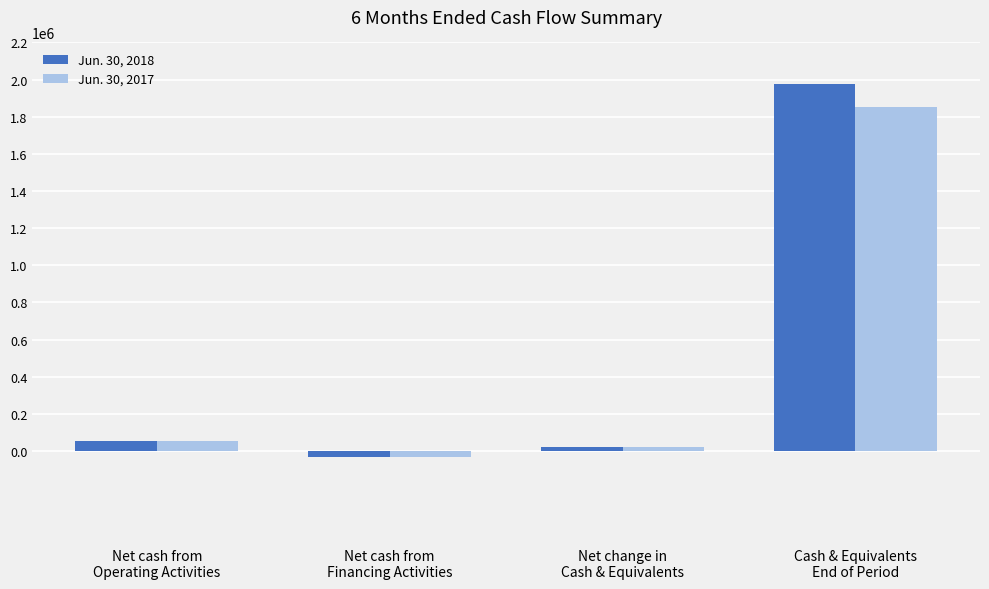

Reading left to right, what are all the values shown in this chart?

Jun. 30, 2018: Net cash from
Operating Activities=52842	Net cash from
Financing Activities=-32714	Net change in
Cash & Equivalents=20128	Cash & Equivalents
End of Period=1974833
Jun. 30, 2017: Net cash from
Operating Activities=56336	Net cash from
Financing Activities=-33883	Net change in
Cash & Equivalents=22453	Cash & Equivalents
End of Period=1850795